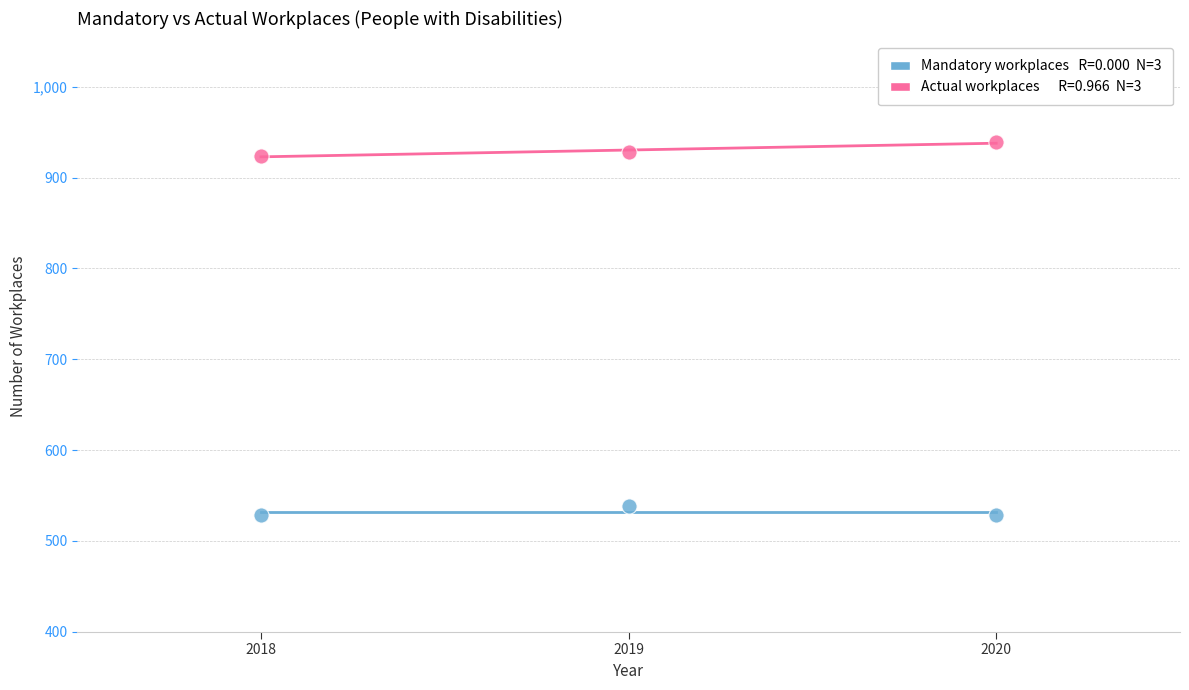

Across all data points, what is the range of Y values (max minus min)?

411